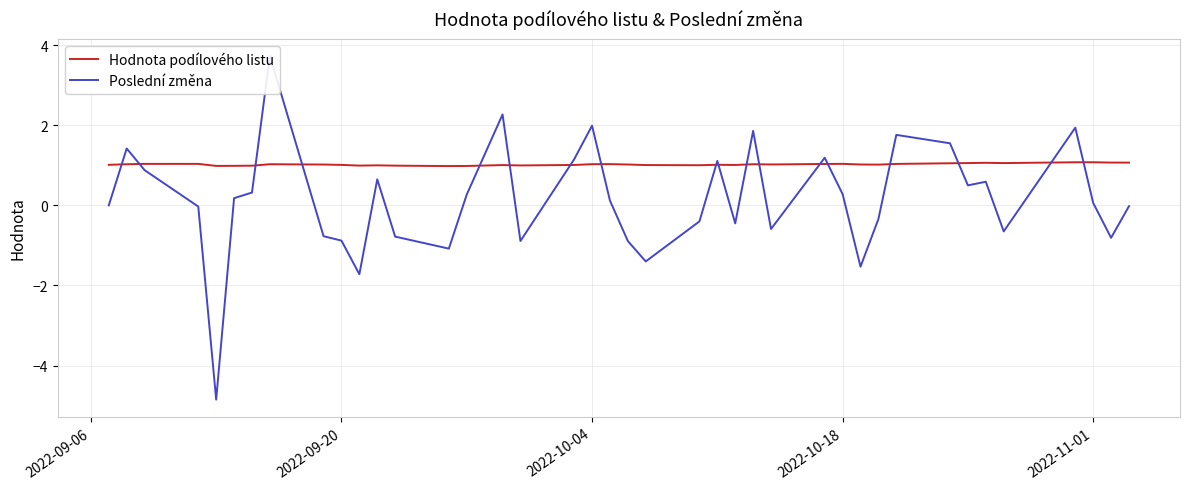

The value of Hodnota podílového listu at 2022-10-04 is 1.0. True or false?

True